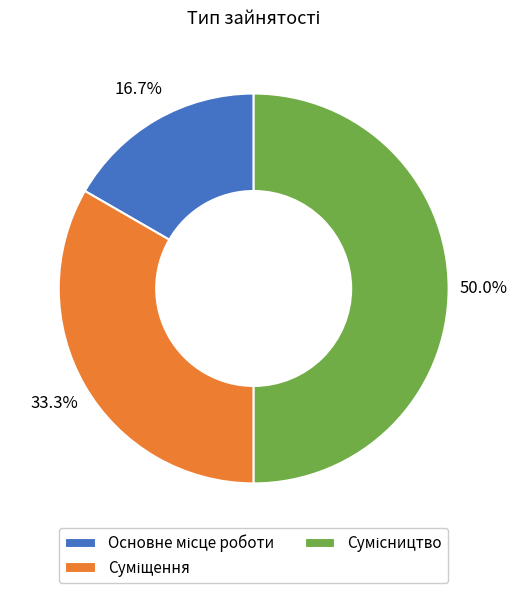

To the nearest percent, what portion does Суміщення represent?

33%